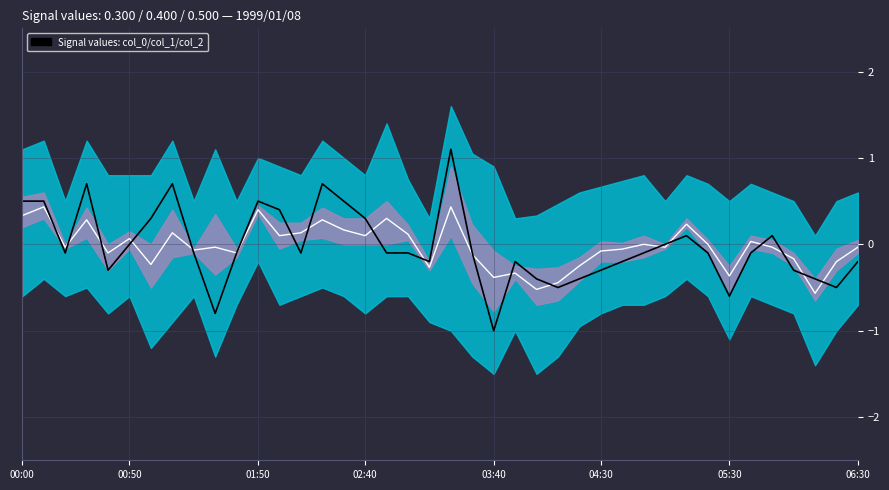

What is the sum of the Midline values at 02:40 and 17?

0.6